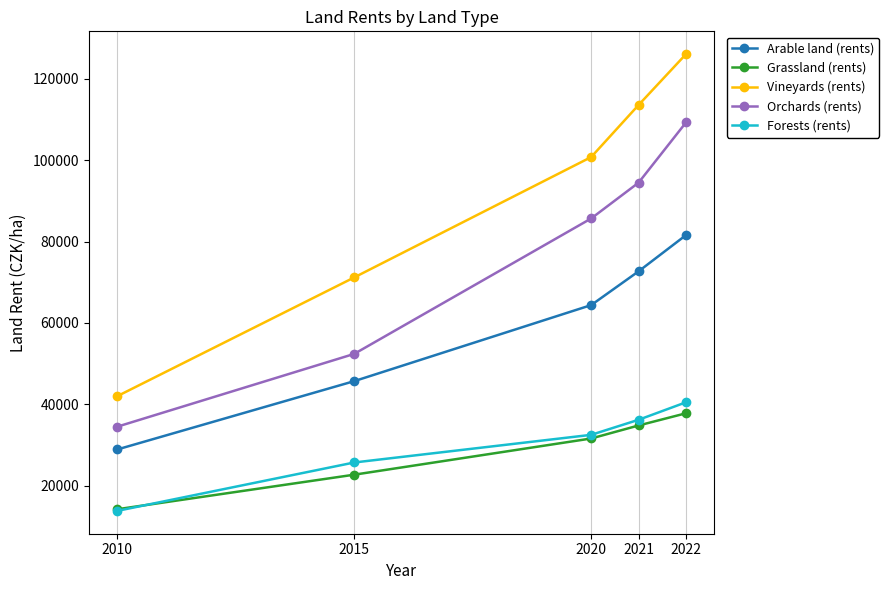

The Vineyards (rents) series shows 71200 at 2015. True or false?

True